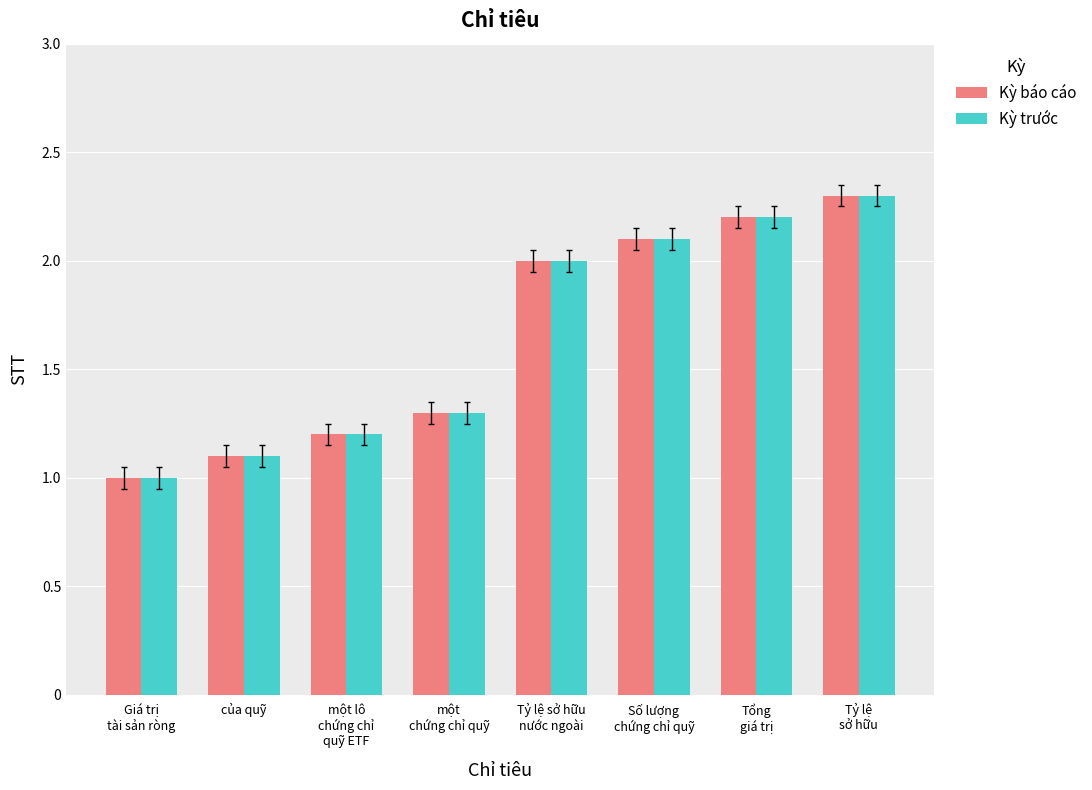

Reading left to right, transcribe all the data shown in this chart.

Kỳ báo cáo: Giá trị
tài sản ròng=1.0	của quỹ=1.1	một lô
chứng chỉ
quỹ ETF=1.2	một
chứng chỉ quỹ=1.3	Tỷ lệ sở hữu
nước ngoài=2.0	Số lượng
chứng chỉ quỹ=2.1	Tổng
giá trị=2.2	Tỷ lệ
sở hữu=2.3
Kỳ trước: Giá trị
tài sản ròng=1.0	của quỹ=1.1	một lô
chứng chỉ
quỹ ETF=1.2	một
chứng chỉ quỹ=1.3	Tỷ lệ sở hữu
nước ngoài=2.0	Số lượng
chứng chỉ quỹ=2.1	Tổng
giá trị=2.2	Tỷ lệ
sở hữu=2.3